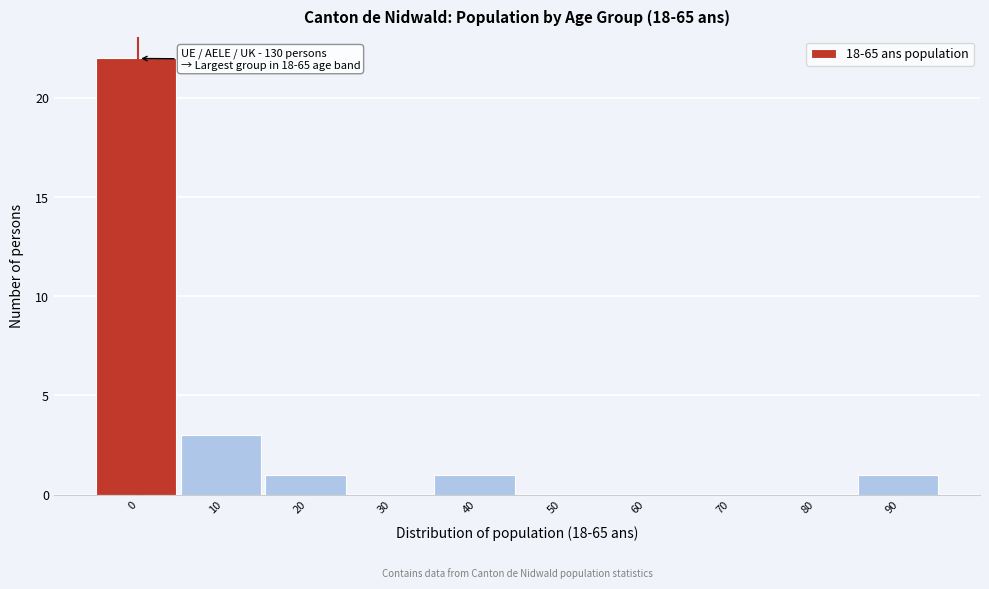

Reading left to right, what are all the values shown in this chart?

0=22	10=3	20=1	30=0	40=1	50=0	60=0	70=0	80=0	90=1